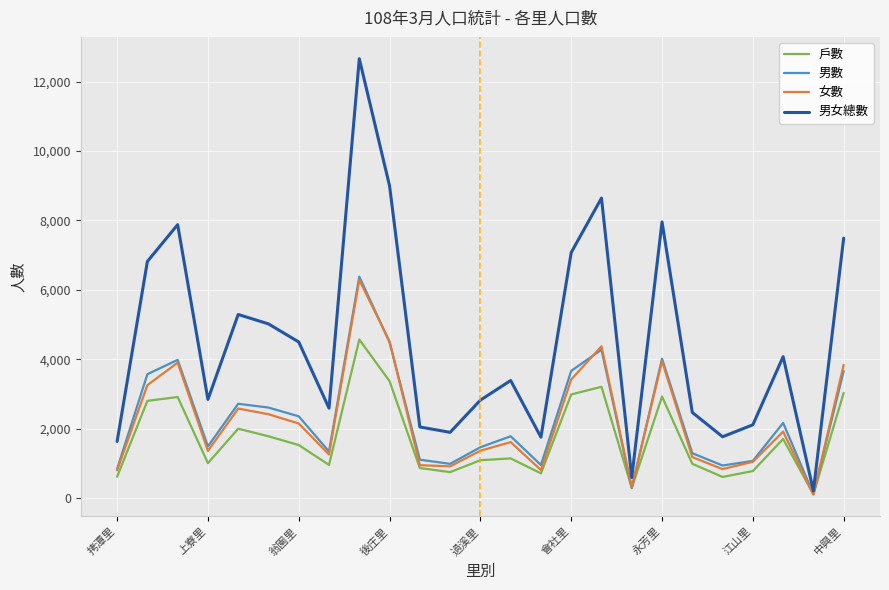

Which series ends up on top after the final intersection of 男數 and 戶數?

男數